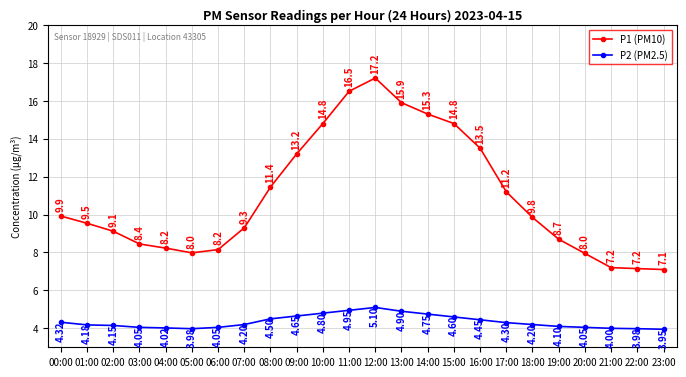

True or false: P1 (PM10) has more than 2 interior local peaks.

False